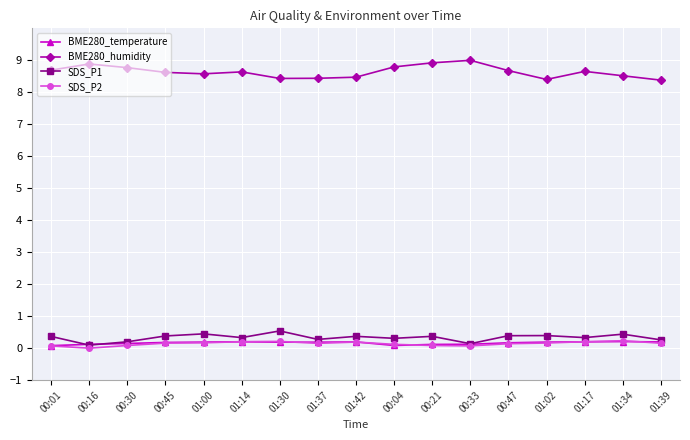

What is the average value of the BME280_temperature series?

0.2